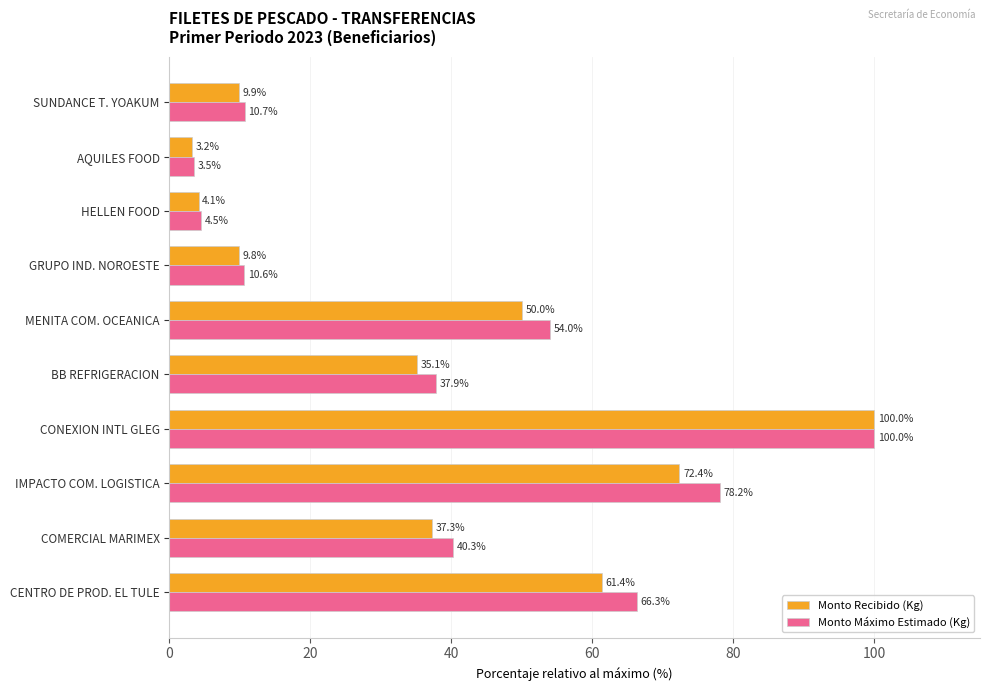

Is it true that Monto Recibido (Kg) equals 4.1 at HELLEN FOOD?

True